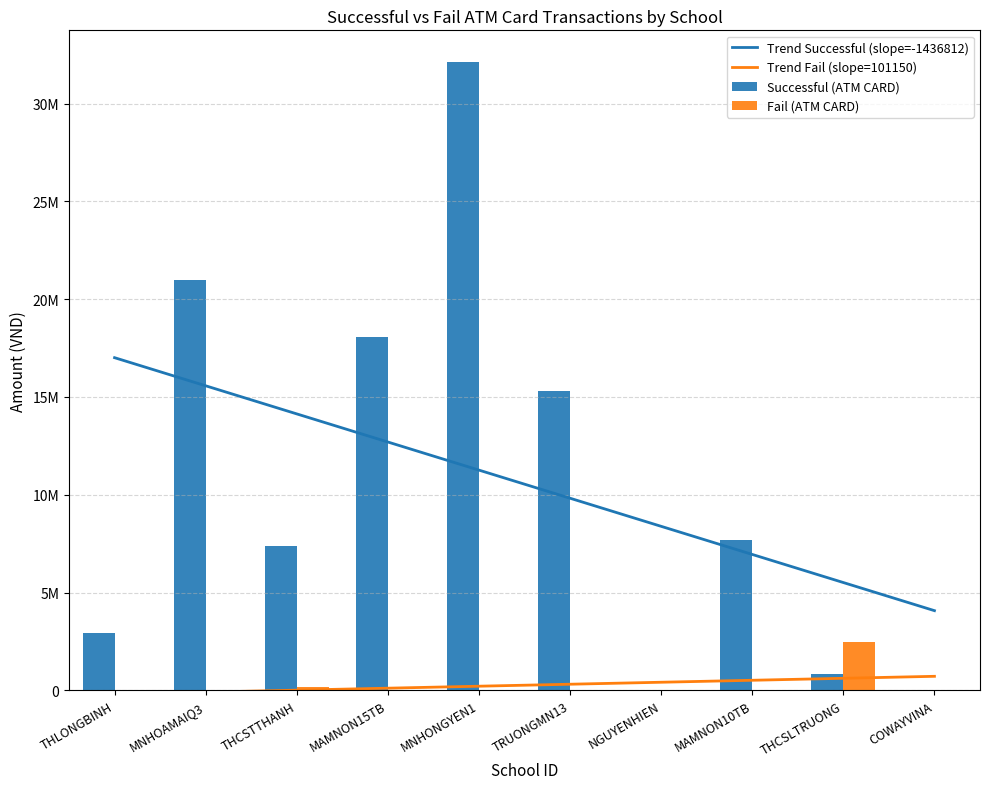

Where does the Successful (ATM CARD) series first go above 7709200?

MNHOAMAIQ3